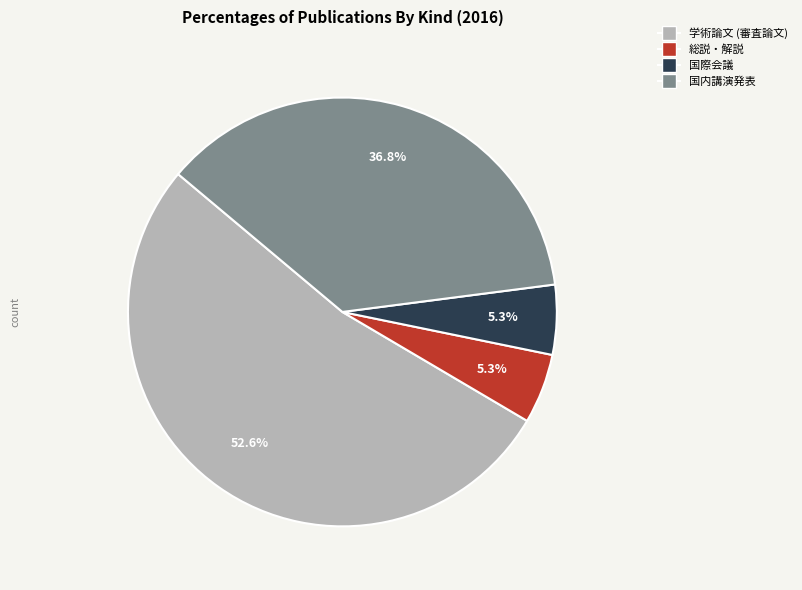

Which category has the biggest portion of the pie?

学術論文 (審査論文)